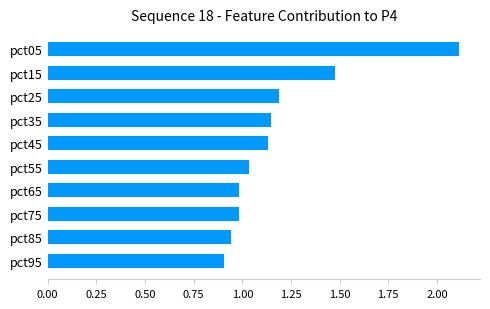

Between pct85 and pct15, which is larger?

pct15